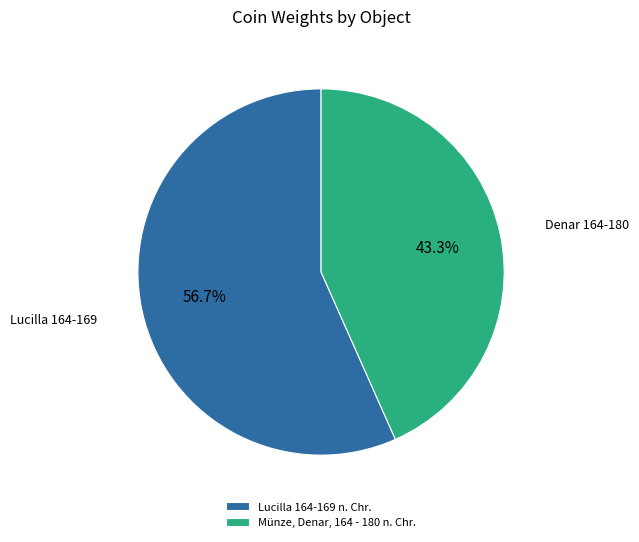

Combined, what portion of the pie is Lucilla 164-169 n. Chr. and Münze, Denar, 164 - 180 n. Chr.?

100.0%